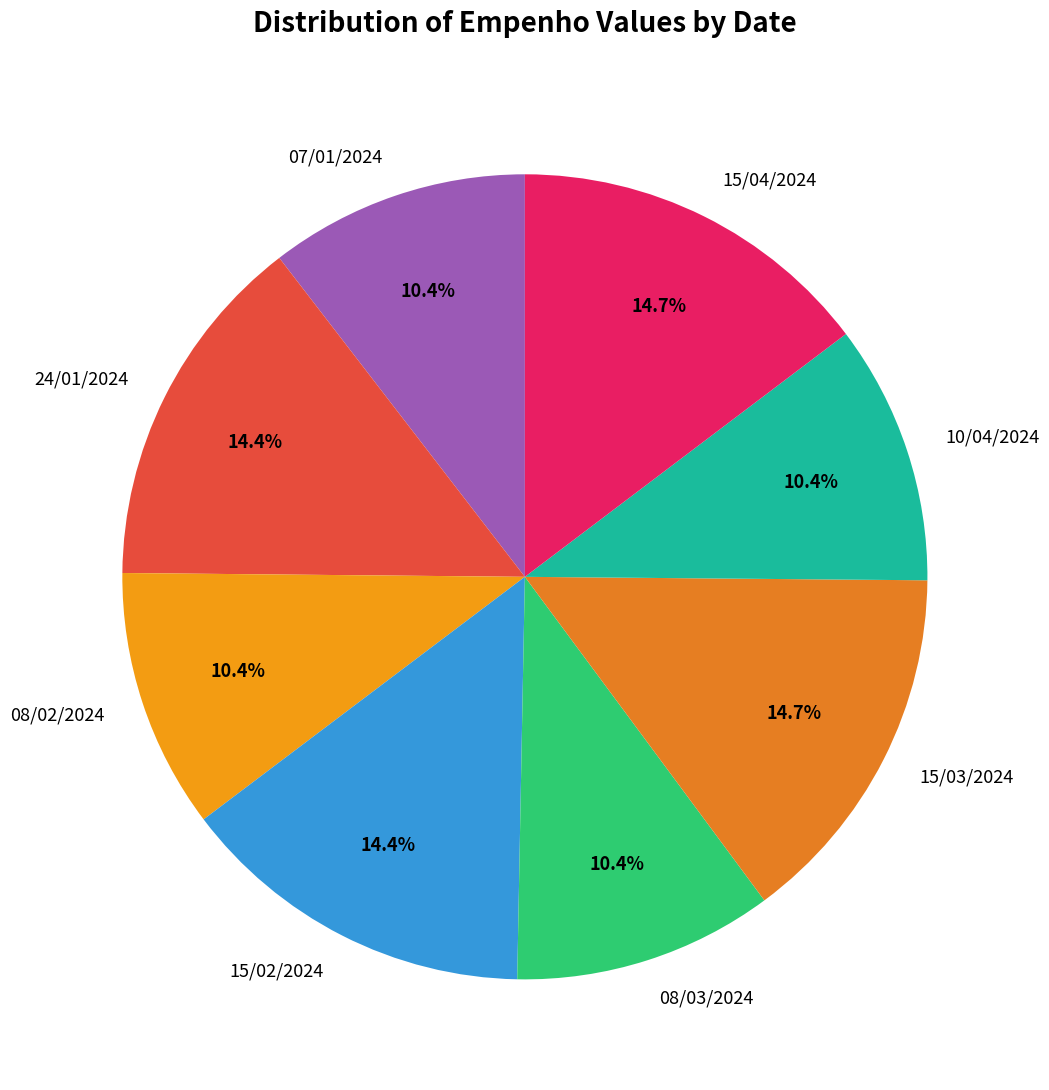

How many slices are in this pie chart?

8